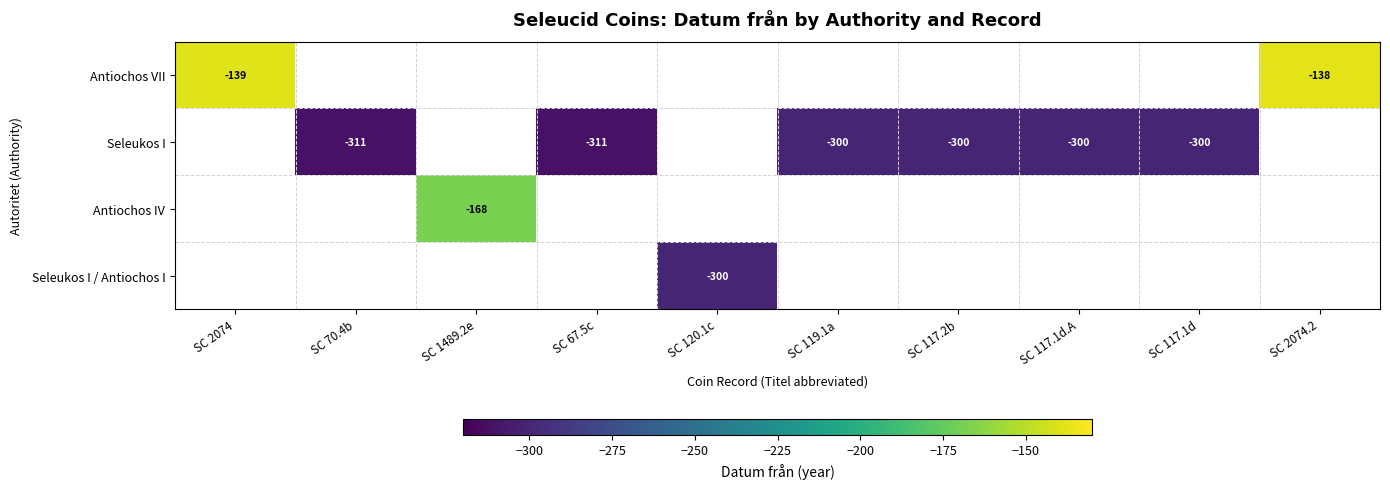

Rank the series by their average value, from lowest to highest.

Antiochos VII, Seleukos I, Antiochos IV, Seleukos I / Antiochos I